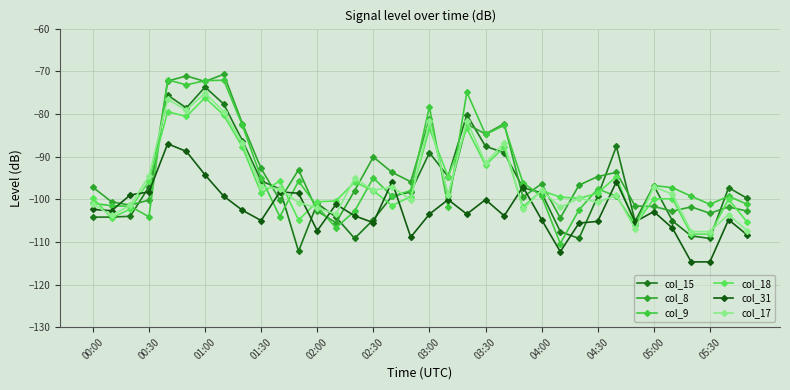

Which series has the widest spread of values?

col_15